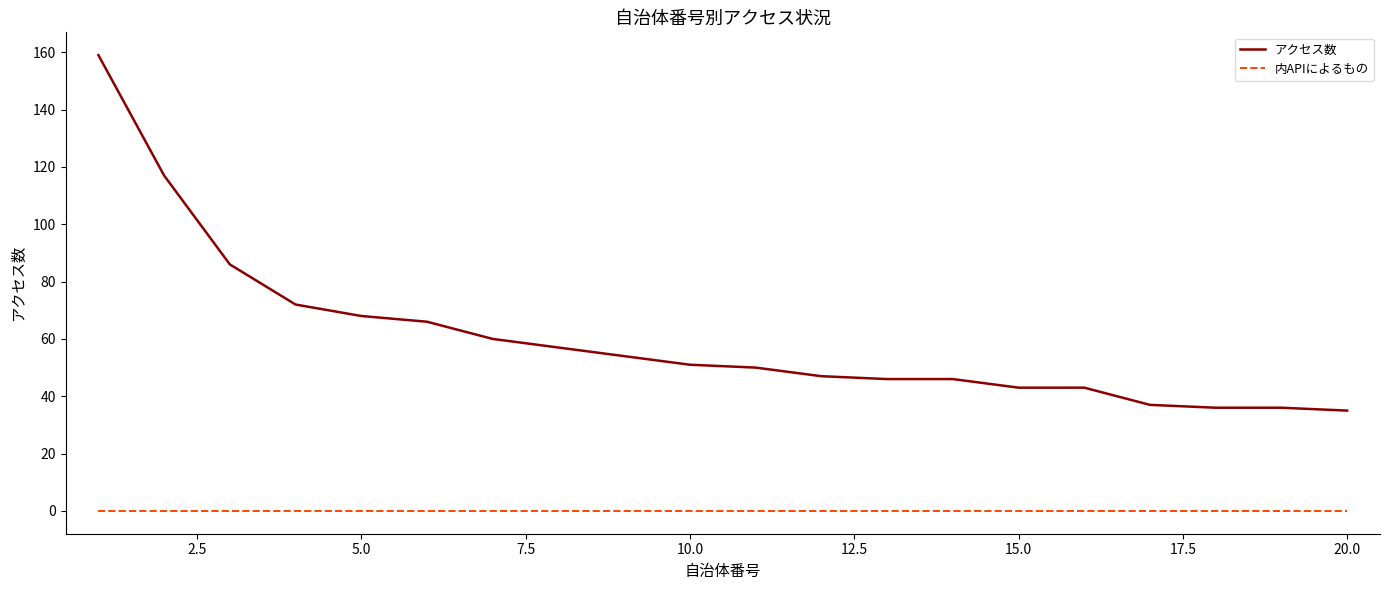

Which series has the largest range (max minus min)?

アクセス数